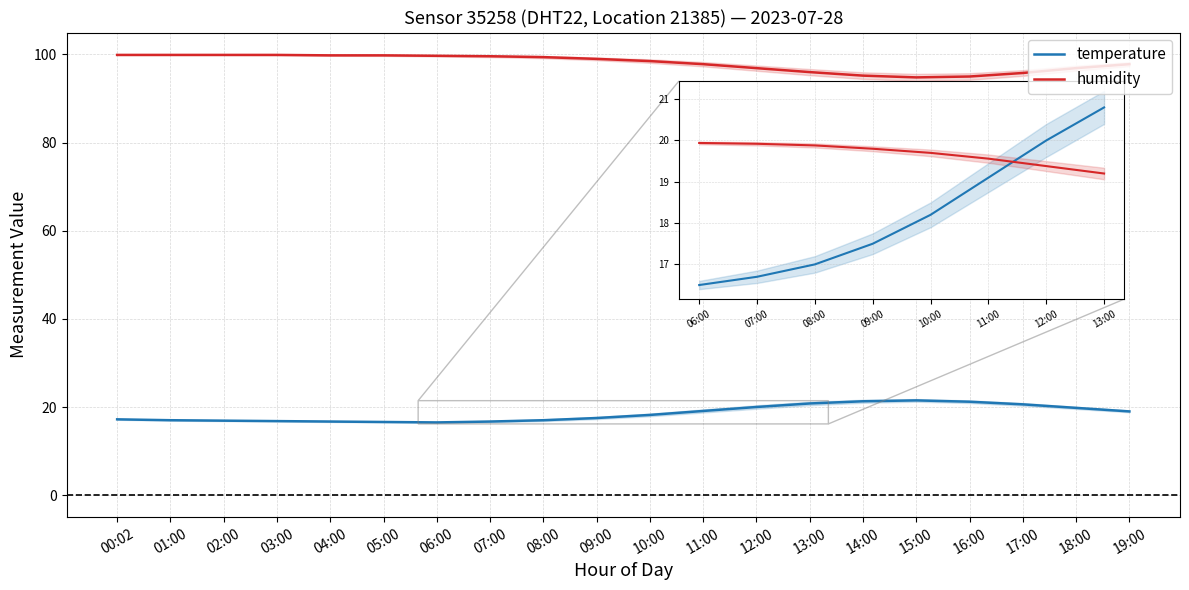

What is the lowest value of the humidity series?

94.8